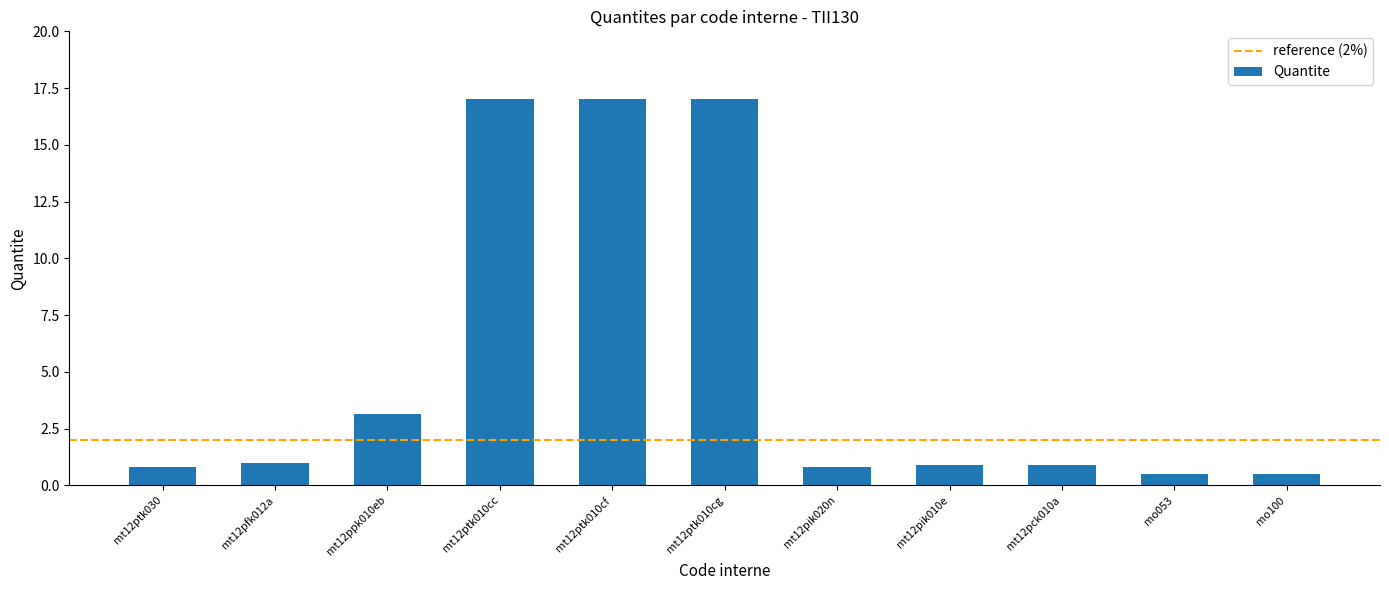

Count the number of categories in the chart.

11